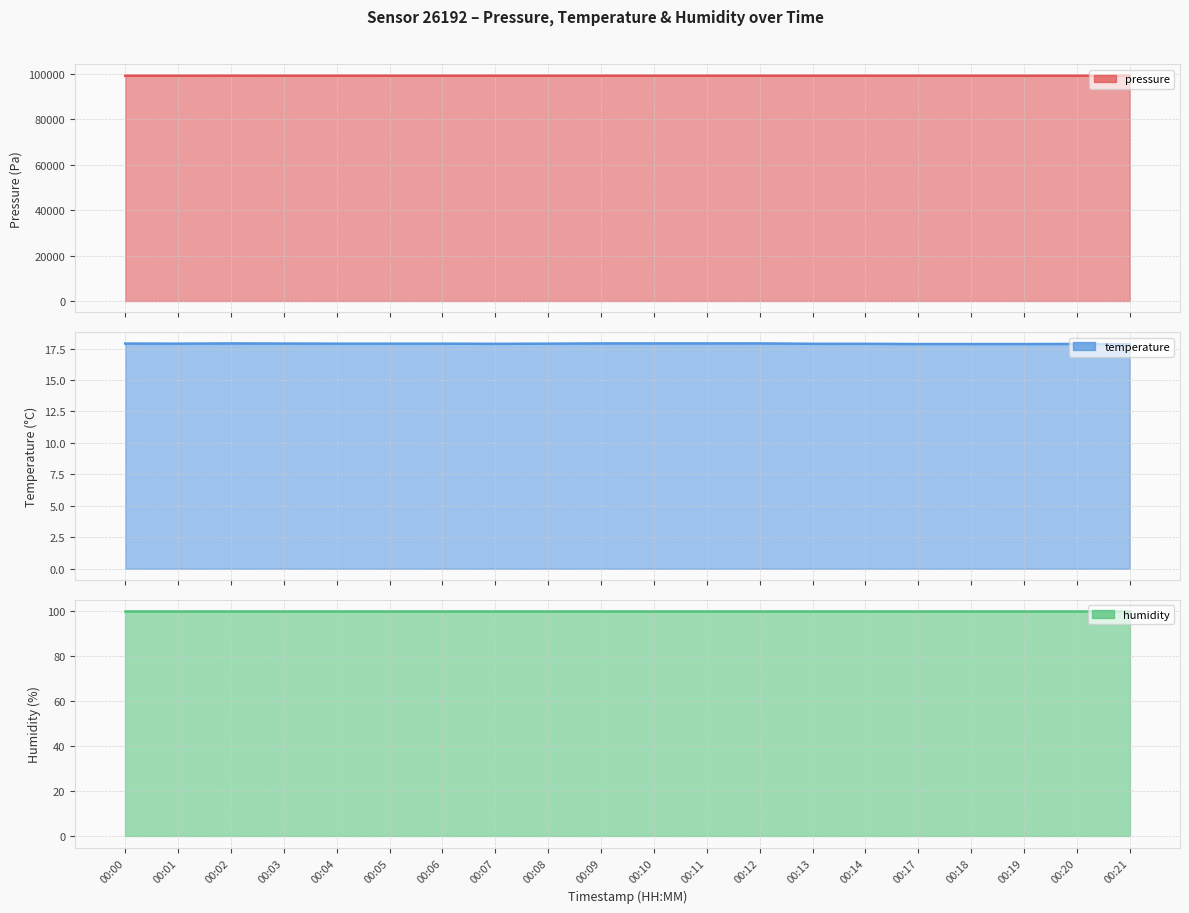

At which label does pressure reach its peak?

00:02